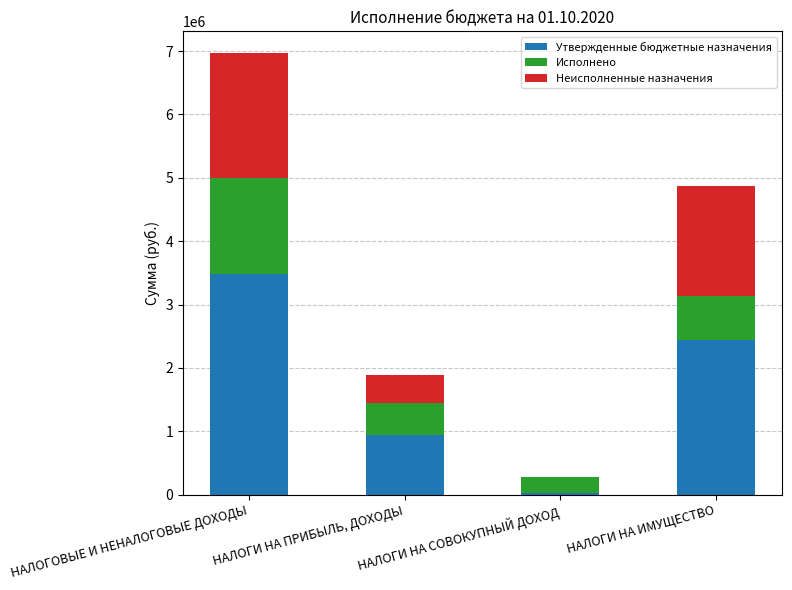

What is the sum of the Утвержденные бюджетные назначения values at НАЛОГОВЫЕ И НЕНАЛОГОВЫЕ ДОХОДЫ and НАЛОГИ НА СОВОКУПНЫЙ ДОХОД?

3504900.0